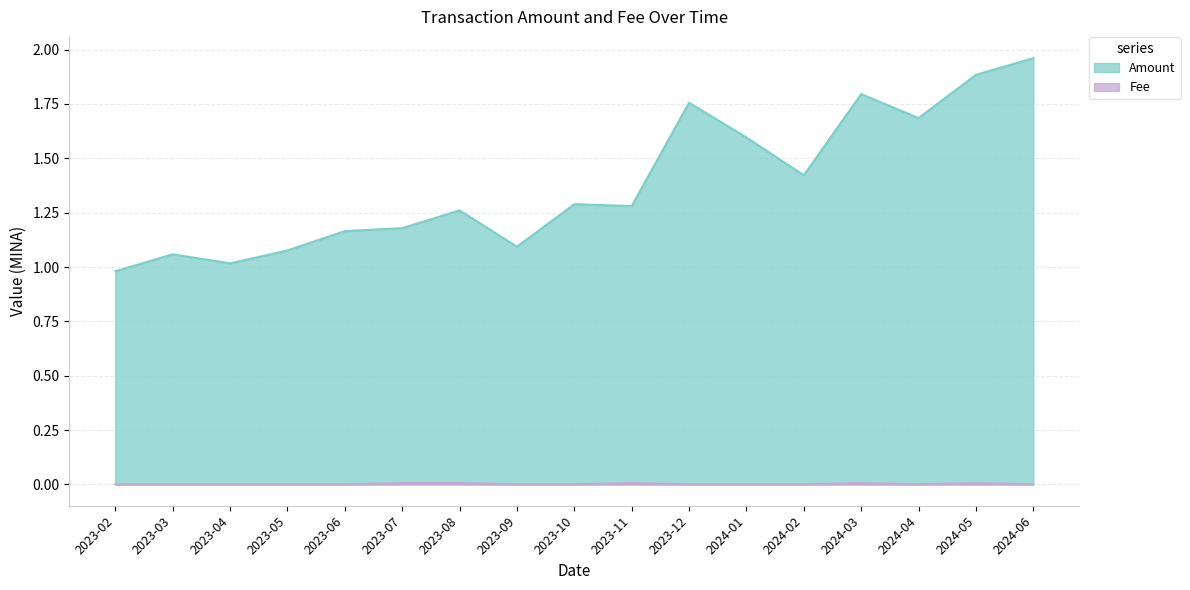

Rank the series at 2023-04 from lowest to highest value.

Fee, Amount